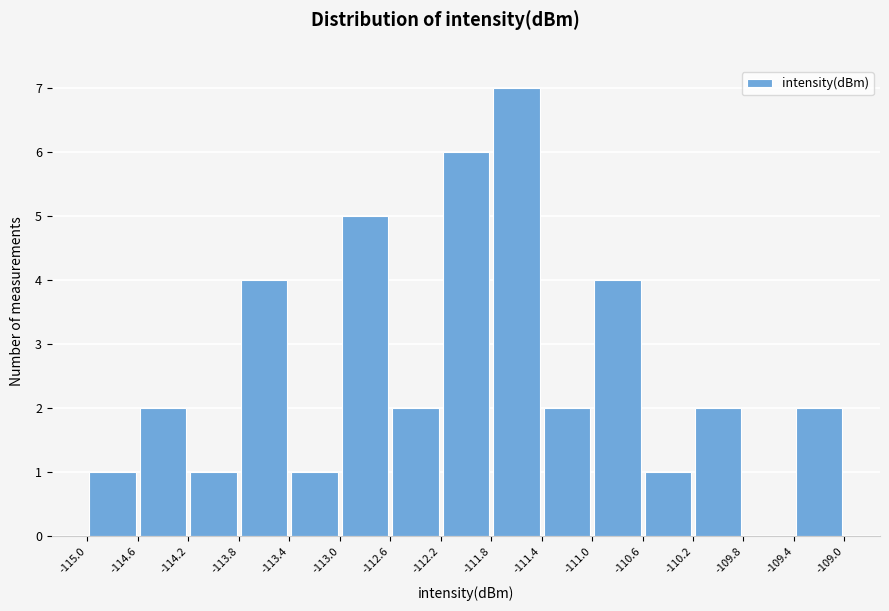

Reading left to right, transcribe this chart: for each bar, give the range it covers on the x-axis and its height. The values are not printed on the chart, so give them approximately, as read against the axis.

-115.0 to -114.6: 1
-114.6 to -114.2: 2
-114.2 to -113.8: 1
-113.8 to -113.4: 4
-113.4 to -113.0: 1
-113.0 to -112.6: 5
-112.6 to -112.2: 2
-112.2 to -111.8: 6
-111.8 to -111.4: 7
-111.4 to -111.0: 2
-111.0 to -110.6: 4
-110.6 to -110.2: 1
-110.2 to -109.8: 2
-109.8 to -109.4: 0
-109.4 to -109.0: 2